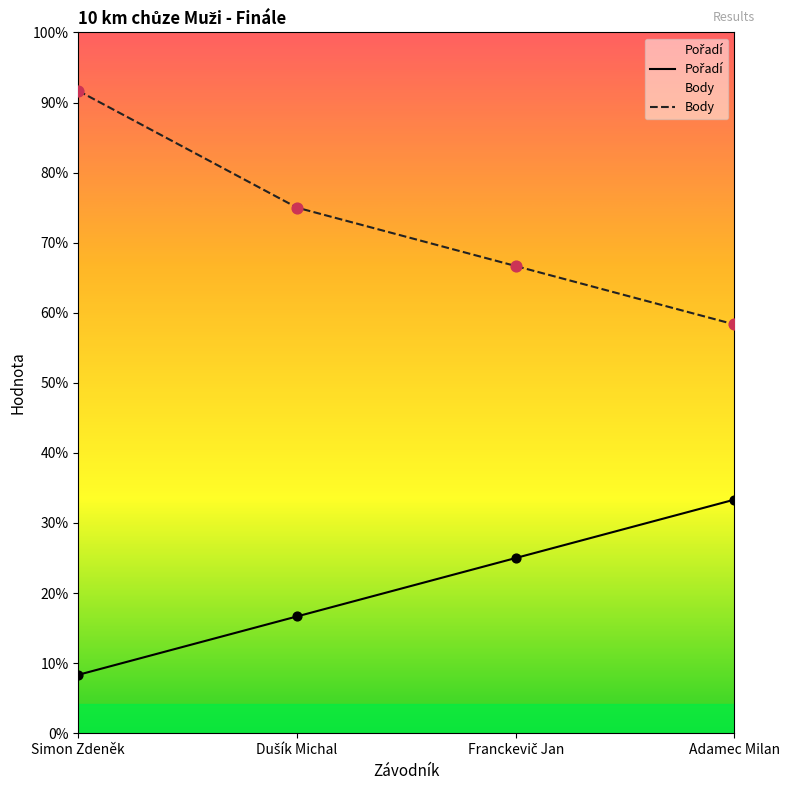

What is the total value across all series at Franckevič Jan?

11